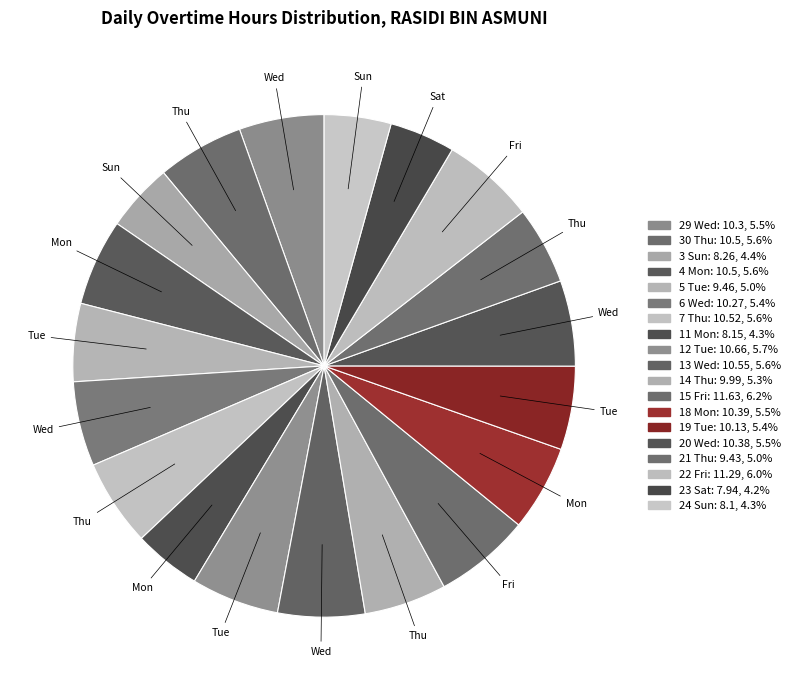

Count the number of slices in the pie.

19